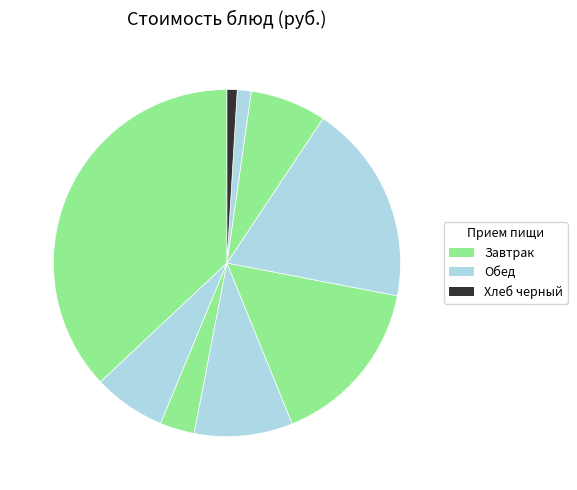

How many segments does this pie chart have?

9